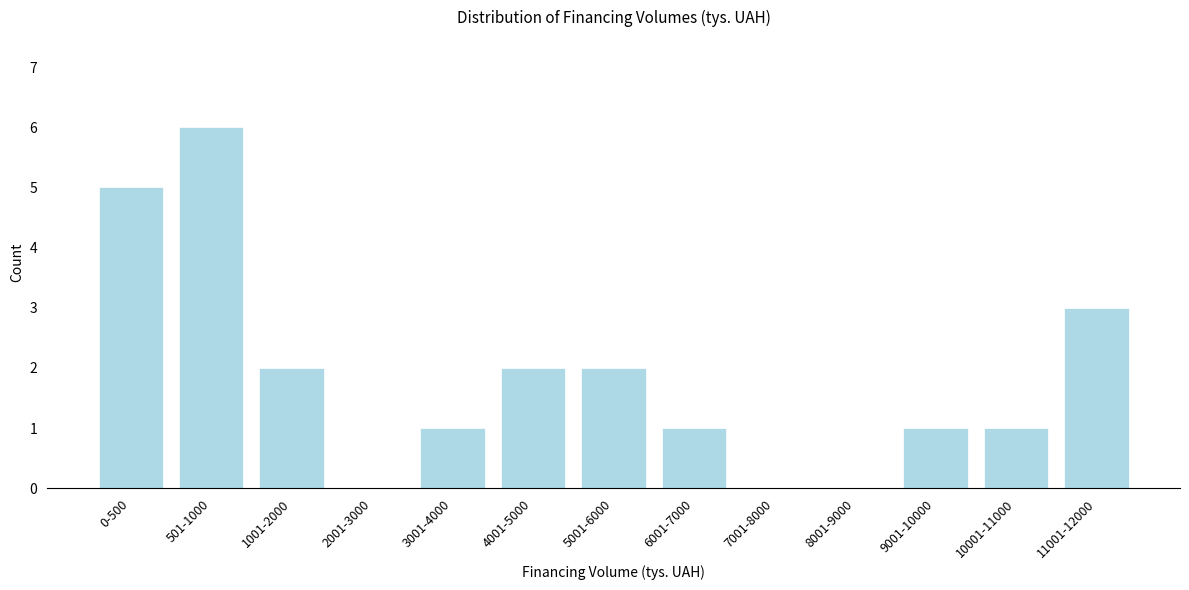

Reading left to right, transcribe all the data shown in this chart.

0-500=5	501-1000=6	1001-2000=2	2001-3000=0	3001-4000=1	4001-5000=2	5001-6000=2	6001-7000=1	7001-8000=0	8001-9000=0	9001-10000=1	10001-11000=1	11001-12000=3